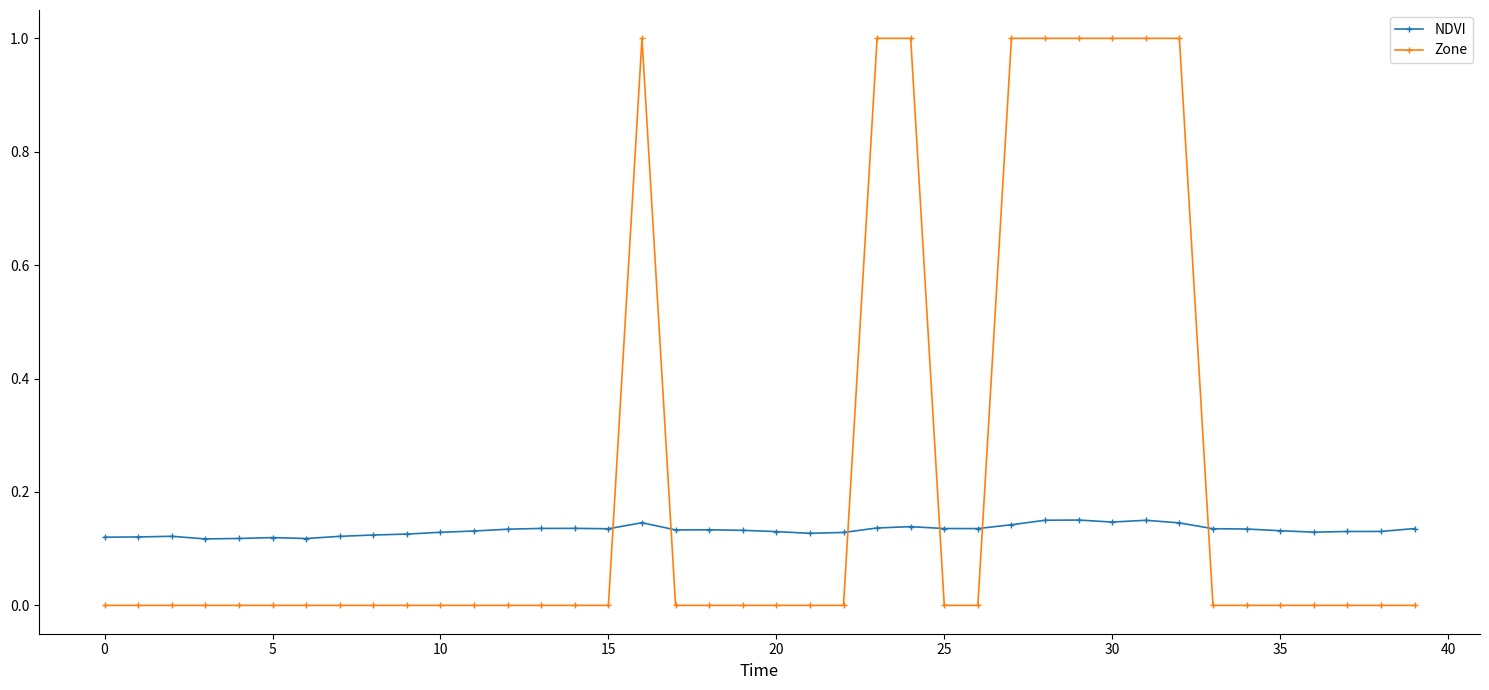

How many data points does each series have?

40